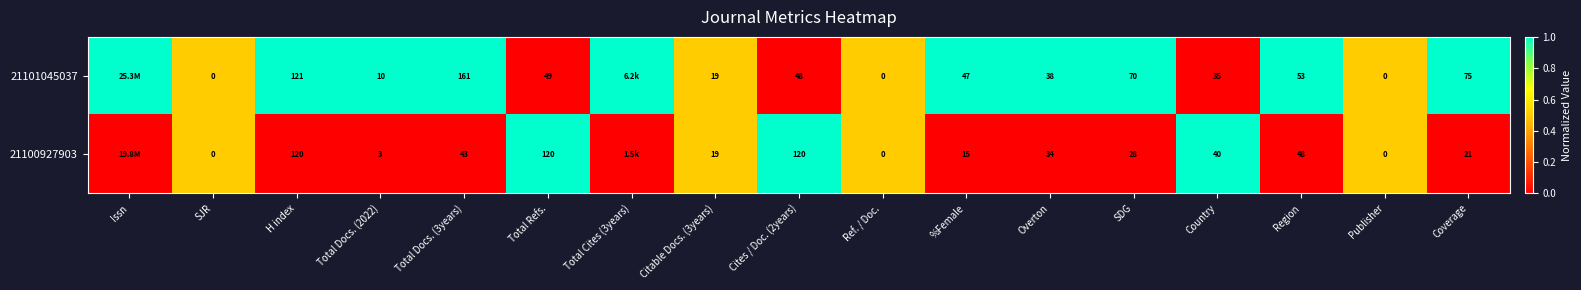

At %Female, list the series in order from smallest to largest.

21100927903, 21101045037